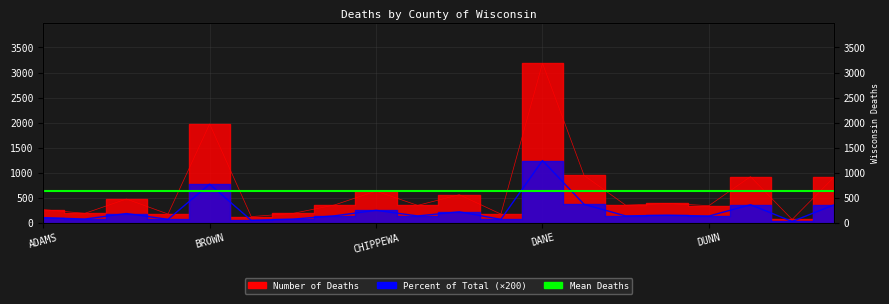

True or false: Number of Deaths has more than 2 interior local peaks.

True